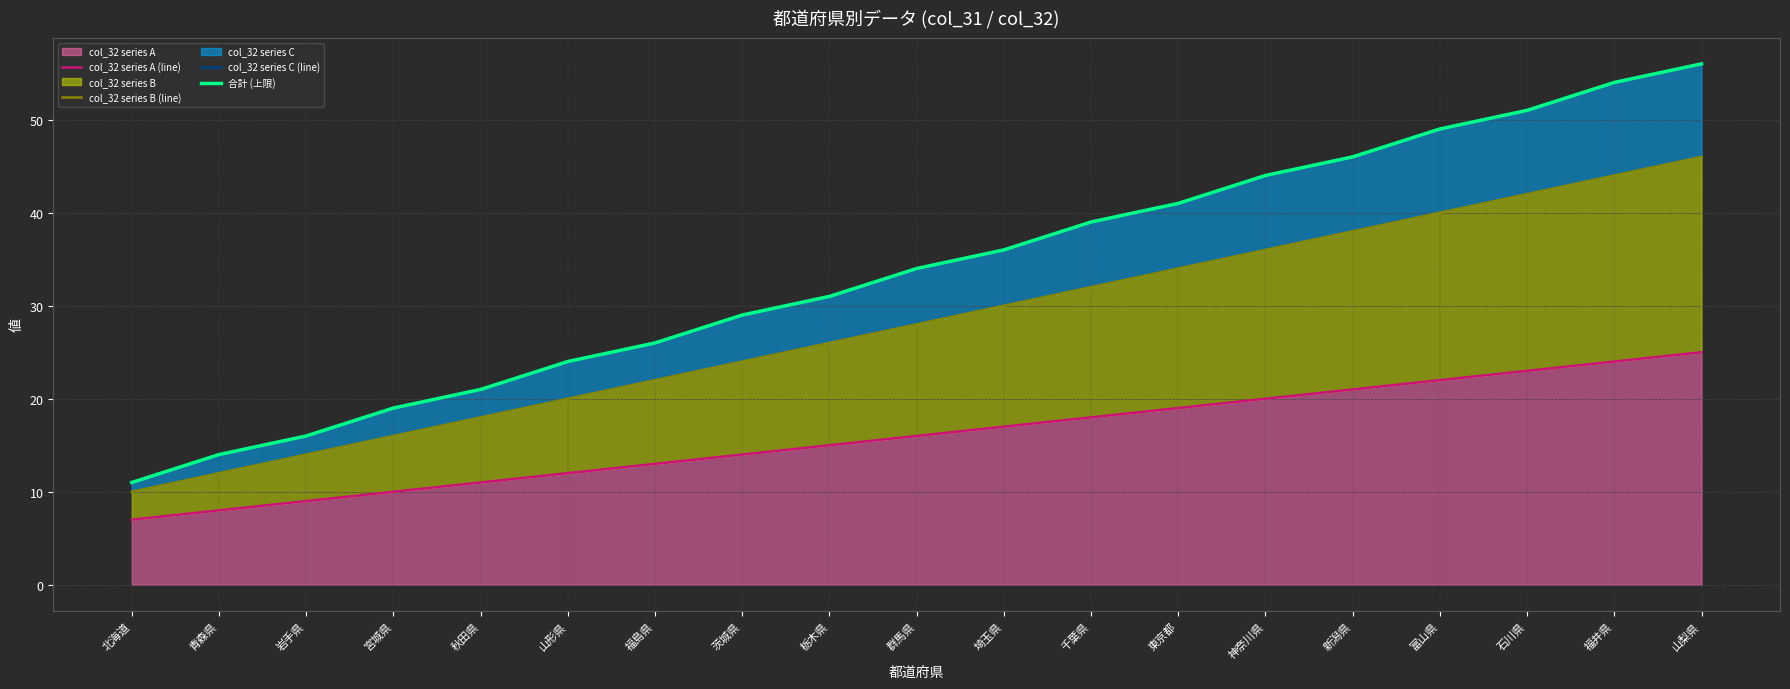

What is the label of the 6th point from the right?

神奈川県